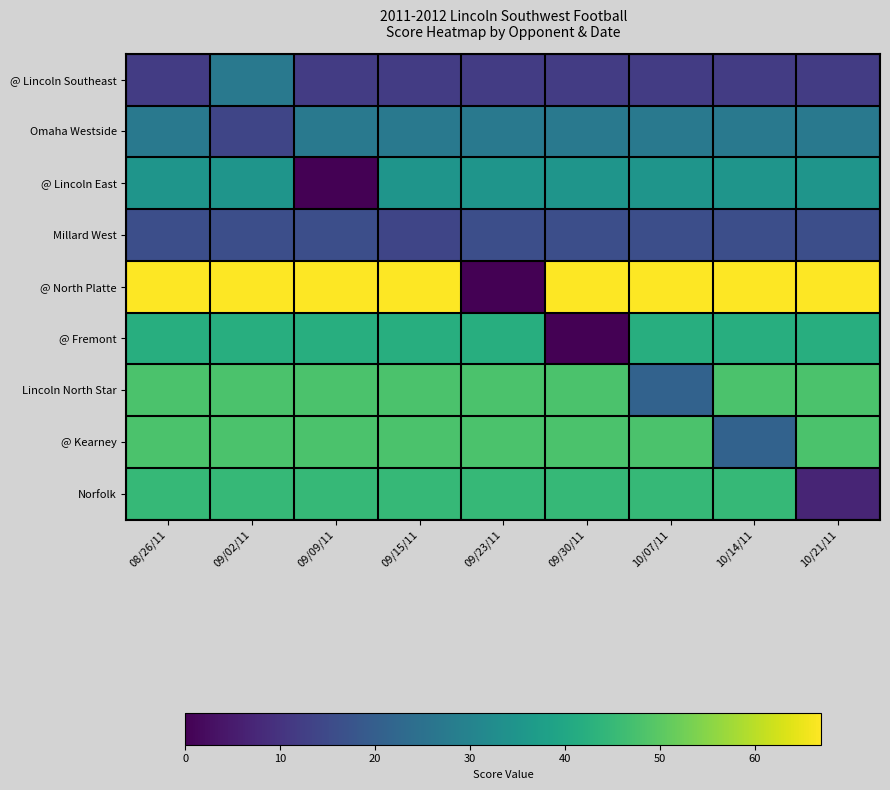

Reading right to left, transcribe all the data shown in this chart.

@ Lincoln Southeast: 10/21/11=12	10/14/11=12	10/07/11=12	09/30/11=12	09/23/11=12	09/15/11=12	09/09/11=12	09/02/11=27	08/26/11=12
Omaha Westside: 10/21/11=27	10/14/11=27	10/07/11=27	09/30/11=27	09/23/11=27	09/15/11=27	09/09/11=27	09/02/11=14	08/26/11=27
@ Lincoln East: 10/21/11=35	10/14/11=35	10/07/11=35	09/30/11=35	09/23/11=35	09/15/11=35	09/09/11=0	09/02/11=35	08/26/11=35
Millard West: 10/21/11=16	10/14/11=16	10/07/11=16	09/30/11=16	09/23/11=16	09/15/11=14	09/09/11=16	09/02/11=16	08/26/11=16
@ North Platte: 10/21/11=67	10/14/11=67	10/07/11=67	09/30/11=67	09/23/11=0	09/15/11=67	09/09/11=67	09/02/11=67	08/26/11=67
@ Fremont: 10/21/11=42	10/14/11=42	10/07/11=42	09/30/11=0	09/23/11=42	09/15/11=42	09/09/11=42	09/02/11=42	08/26/11=42
Lincoln North Star: 10/21/11=48	10/14/11=48	10/07/11=21	09/30/11=48	09/23/11=48	09/15/11=48	09/09/11=48	09/02/11=48	08/26/11=48
@ Kearney: 10/21/11=48	10/14/11=21	10/07/11=48	09/30/11=48	09/23/11=48	09/15/11=48	09/09/11=48	09/02/11=48	08/26/11=48
Norfolk: 10/21/11=7	10/14/11=45	10/07/11=45	09/30/11=45	09/23/11=45	09/15/11=45	09/09/11=45	09/02/11=45	08/26/11=45